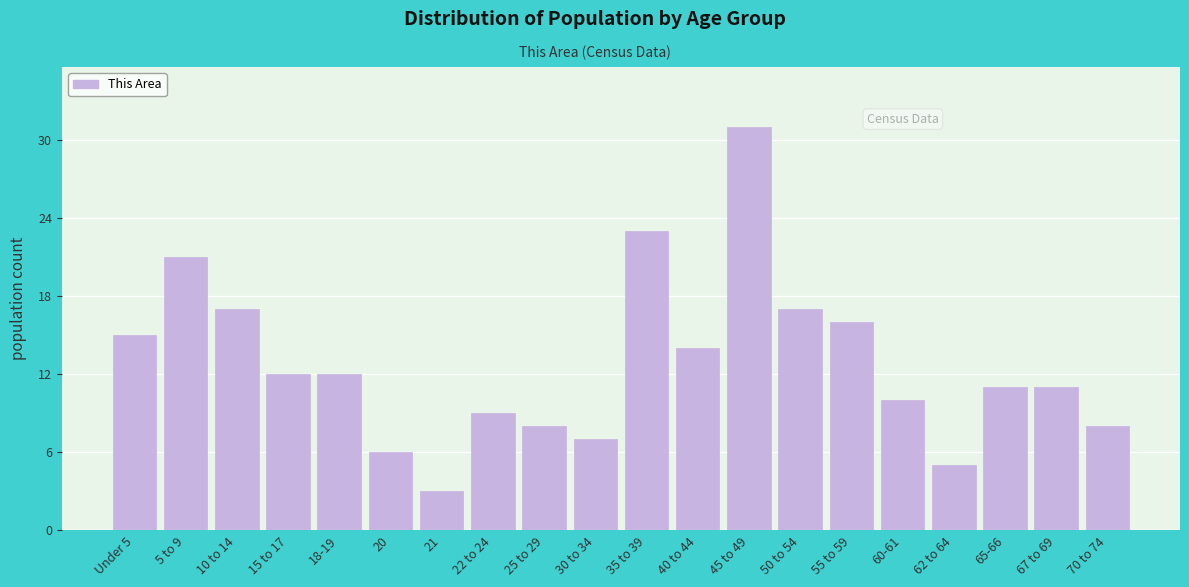

Reading left to right, list all the values displayed in this chart.

15	21	17	12	12	6	3	9	8	7	23	14	31	17	16	10	5	11	11	8